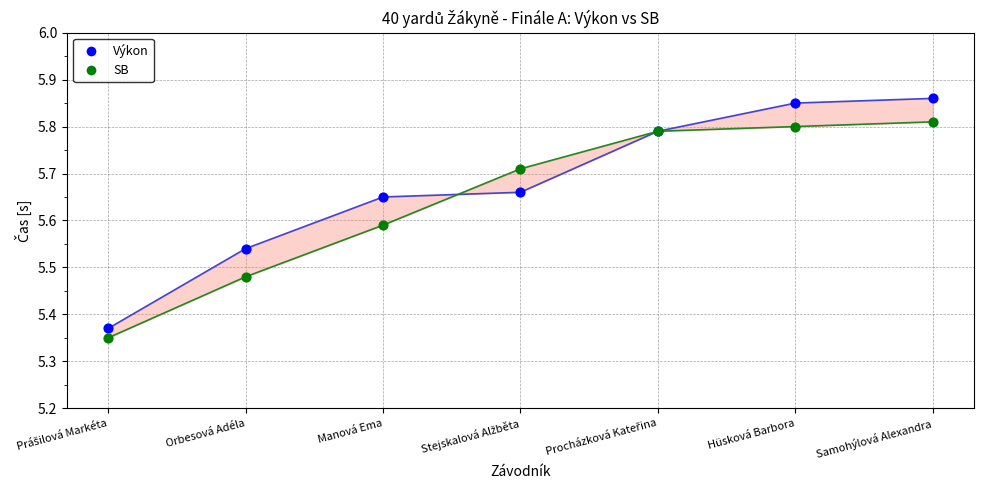

Which series has the widest spread of Y values?

Výkon